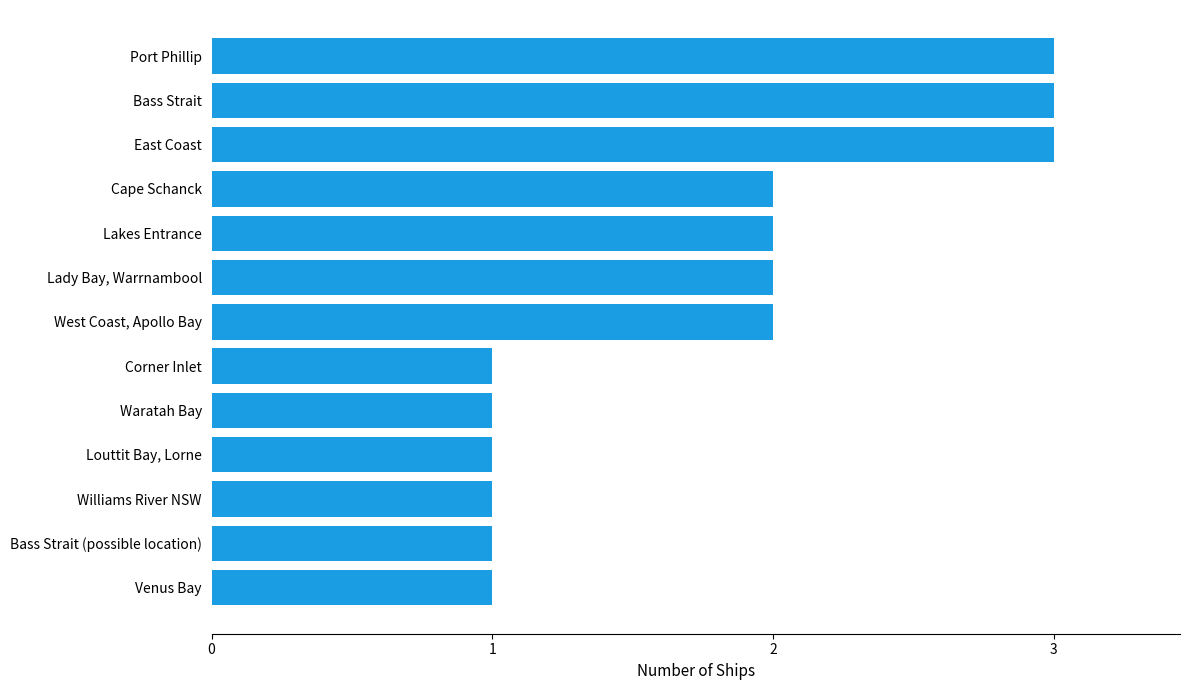

How many data points are less than 2?

6